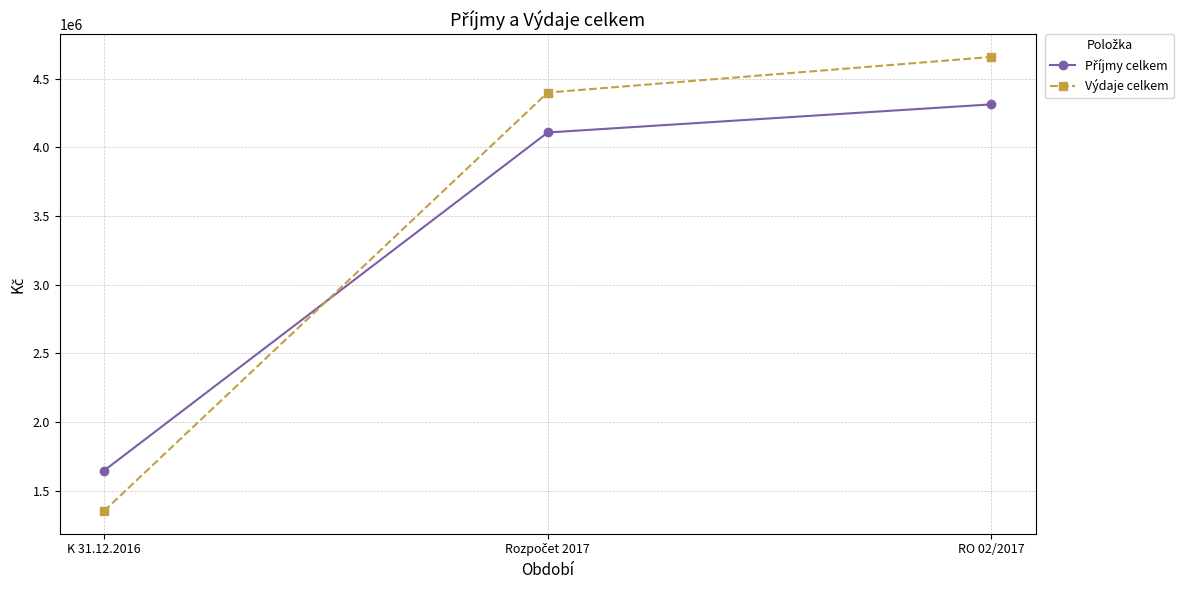

Which series has the widest spread of values?

Výdaje celkem